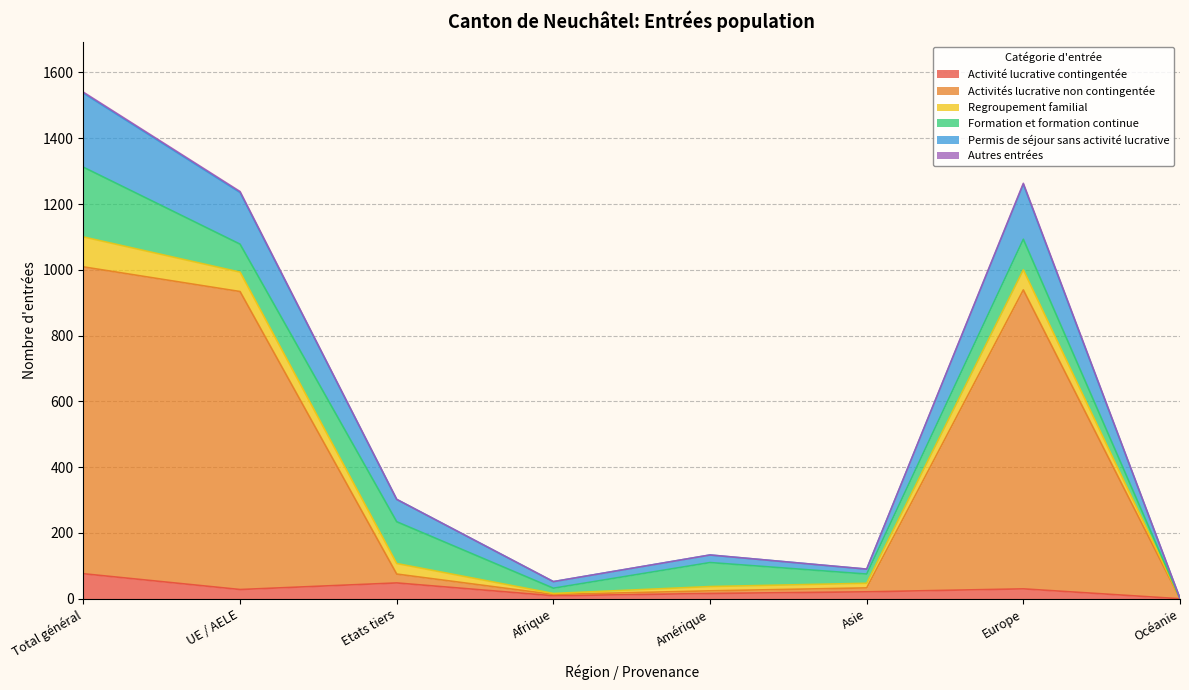

True or false: Permis de séjour sans activité lucrative has more than 0 interior local peaks.

True